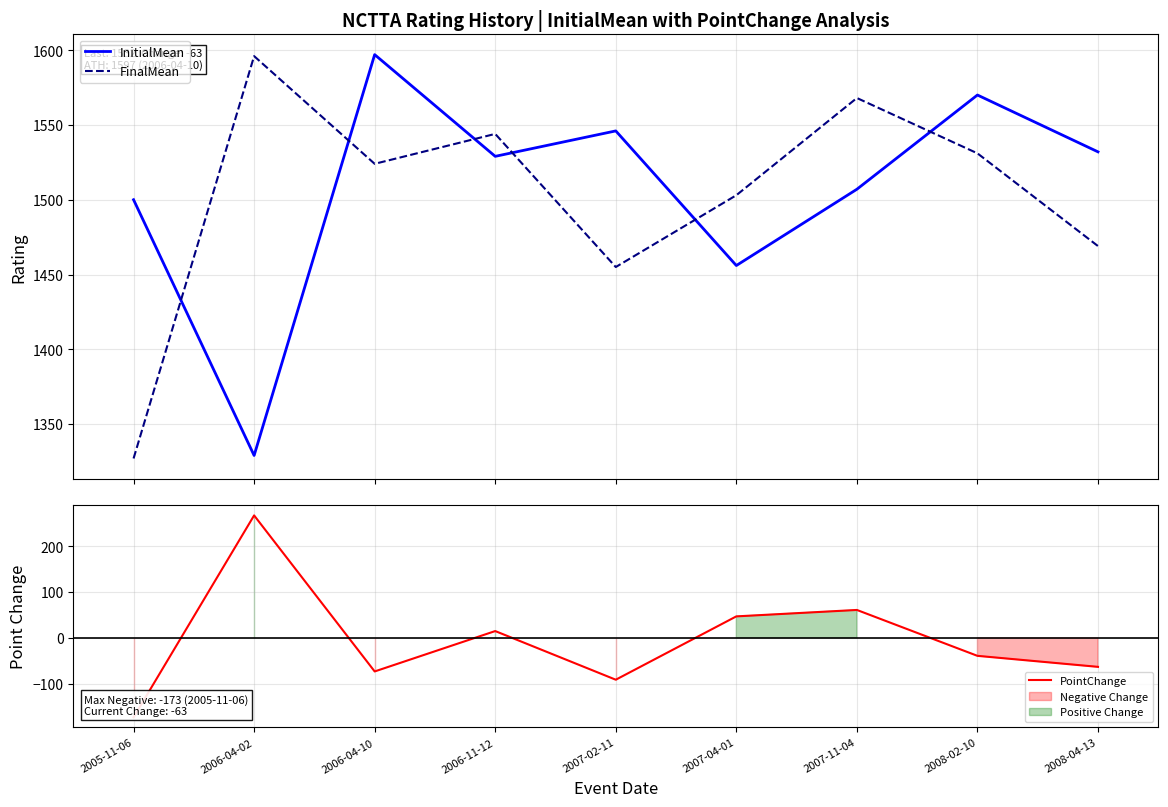

Is the value of PointChange at 2007-04-01 greater than the value of InitialMean at 2006-04-02?

No